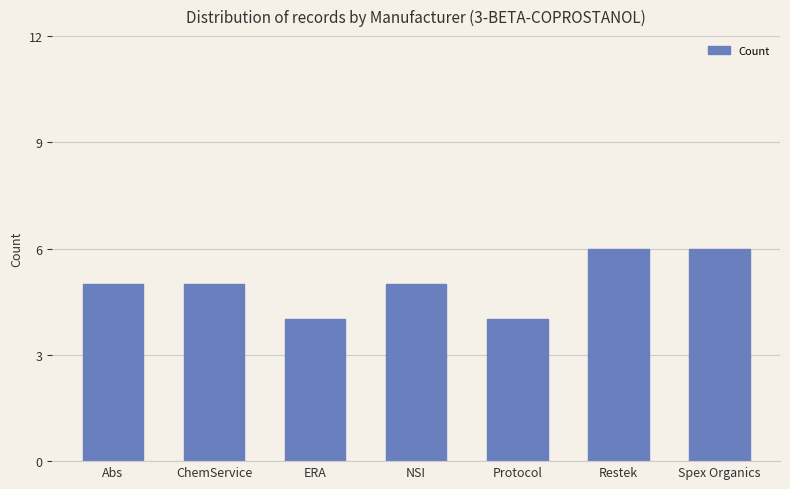

Are the bars horizontal?

No